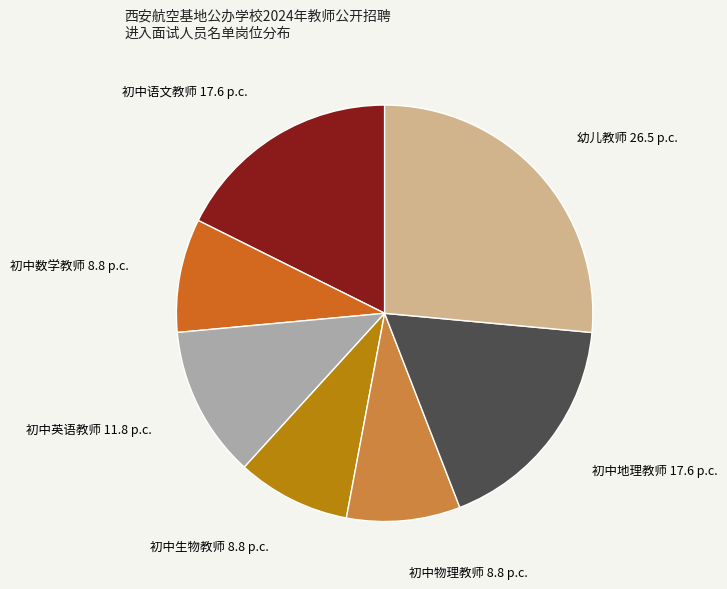

Count the number of slices in the pie.

7